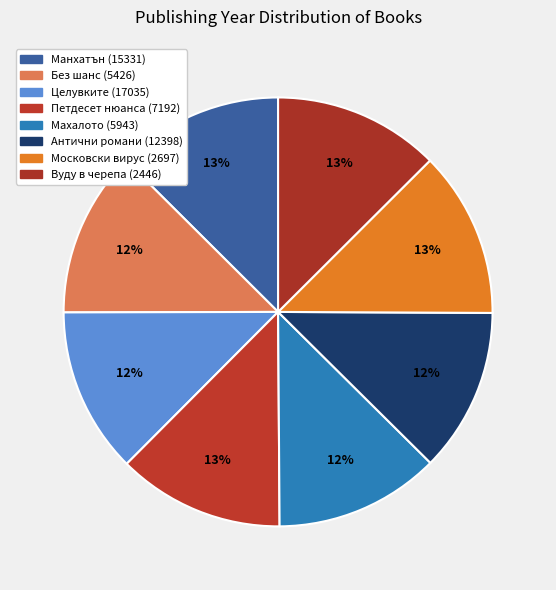

How many slices are in this pie chart?

8